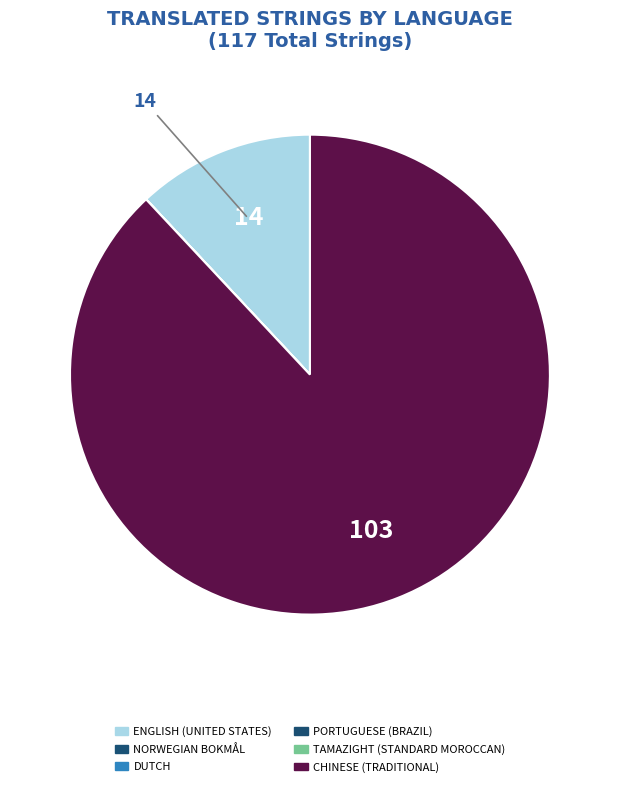

Rank the categories by value from highest to lowest.

Chinese (Traditional), English (United States), Norwegian Bokmål, Dutch, Portuguese (Brazil), Tamazight (Standard Moroccan)